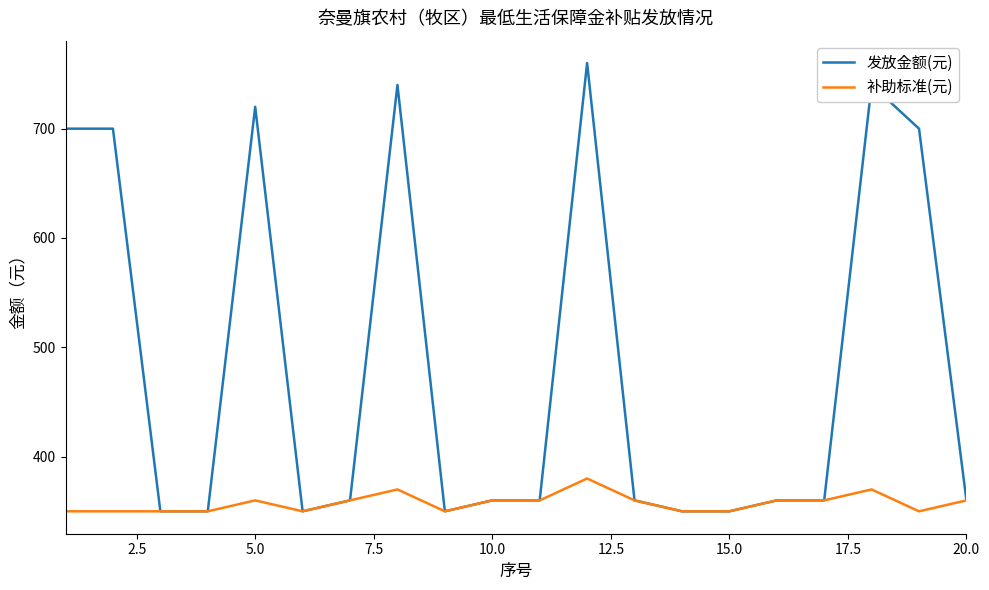

Rank the series by their average value, from lowest to highest.

补助标准(元), 发放金额(元)